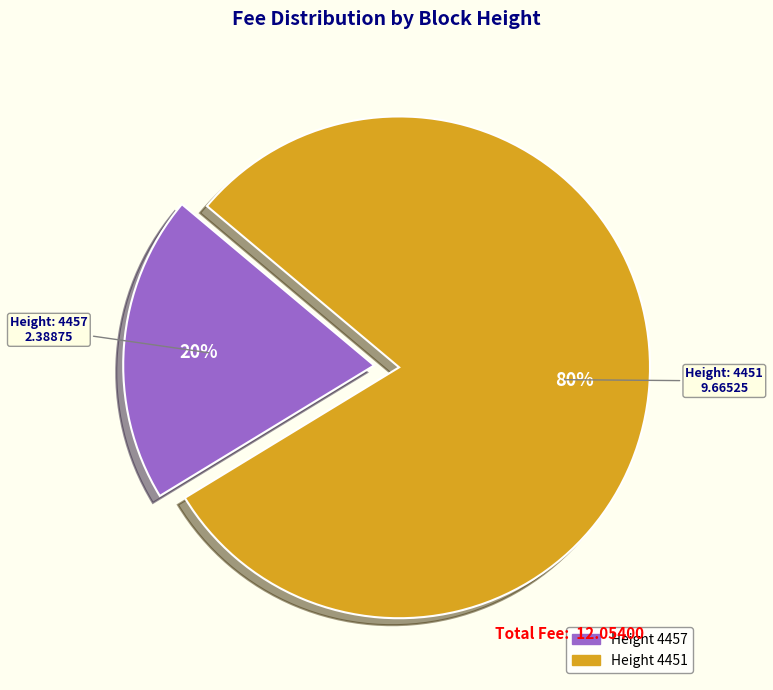

To the nearest percent, what is the difference between the largest and smallest slice percentages?

60%